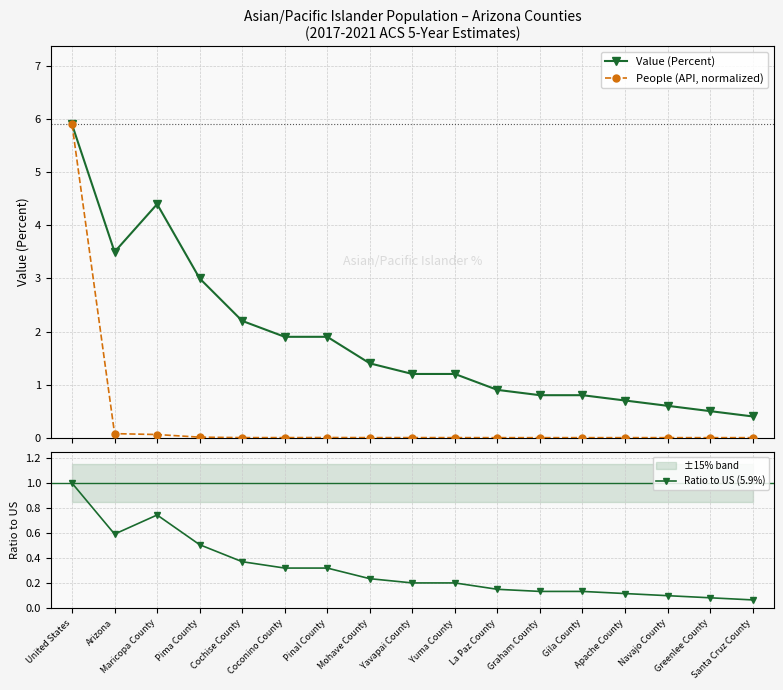

What is the label of the 10th point from the left?

Yuma County